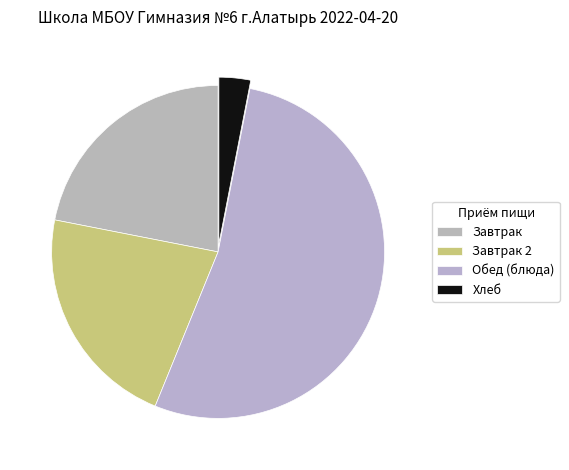

Which slice is the smallest?

Хлеб